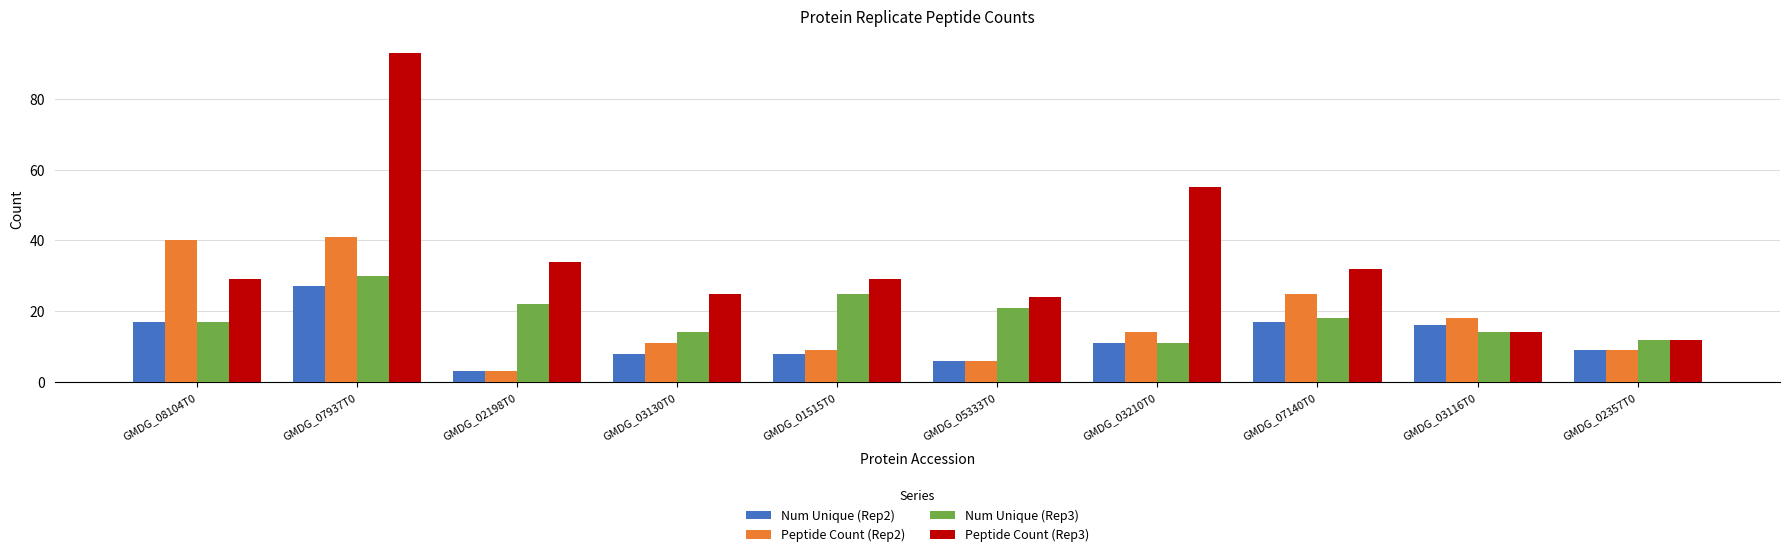

Which series has the largest range (max minus min)?

Peptide Count (Rep3)